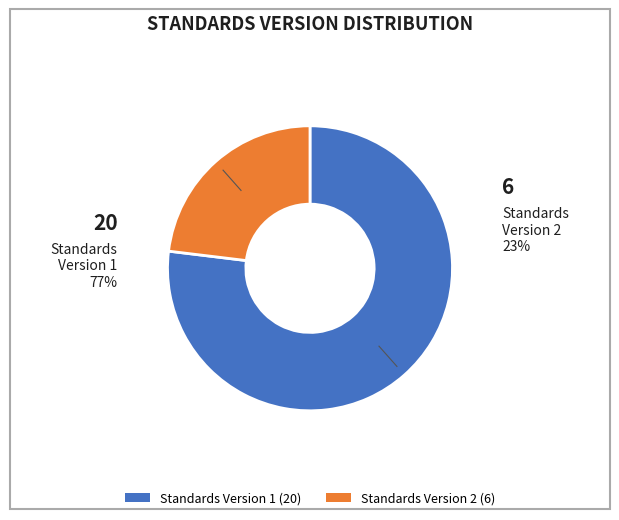

How many segments does this pie chart have?

2